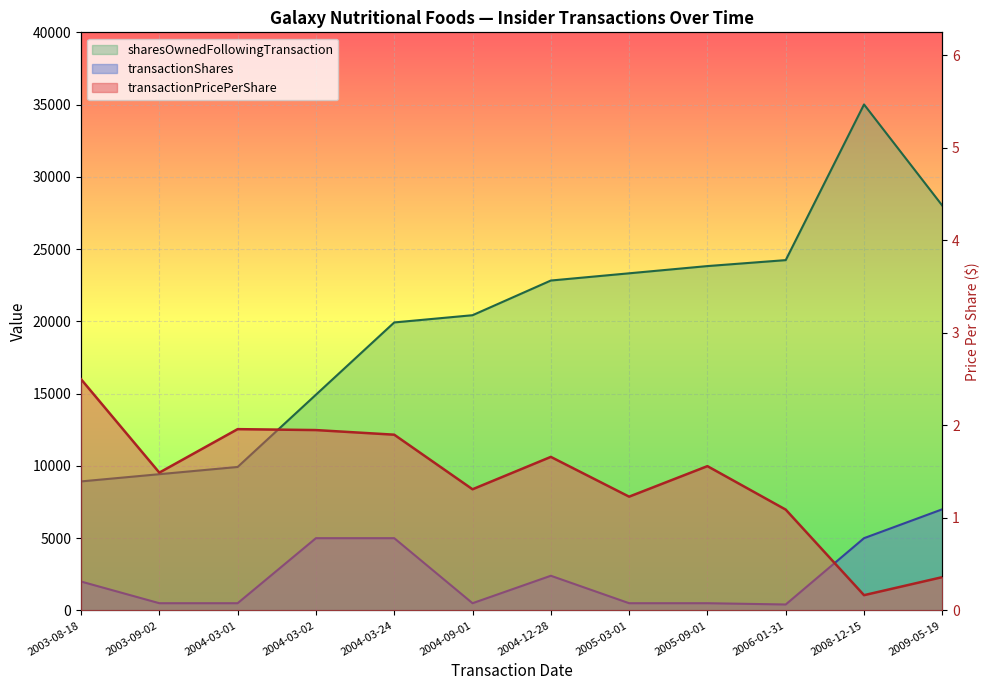

True or false: sharesOwnedFollowingTransaction has more than 0 interior local peaks.

True